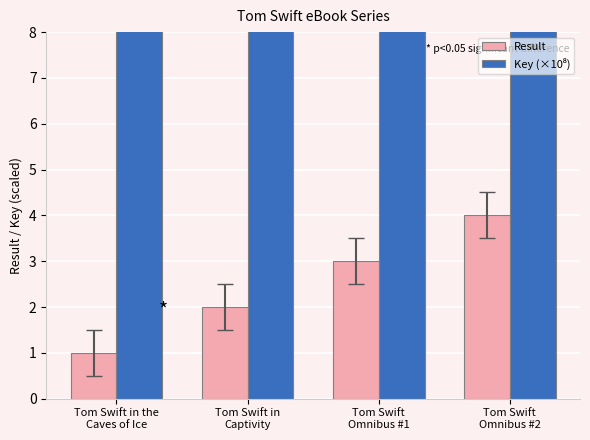

Rank the series at Tom Swift in
Captivity from highest to lowest value.

Key (×10⁸), Result